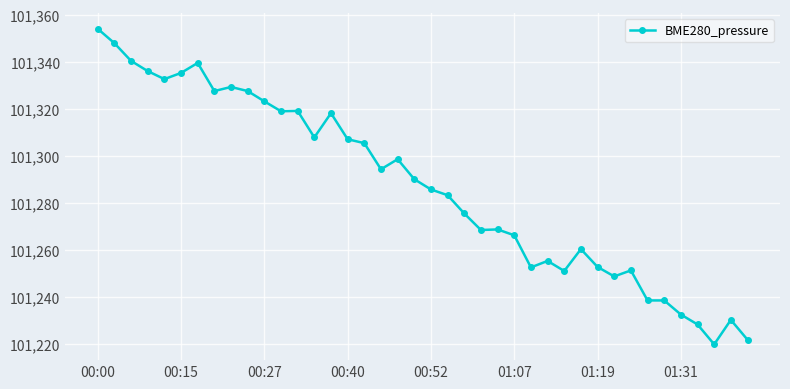

What is the greatest value displayed?

101354.0